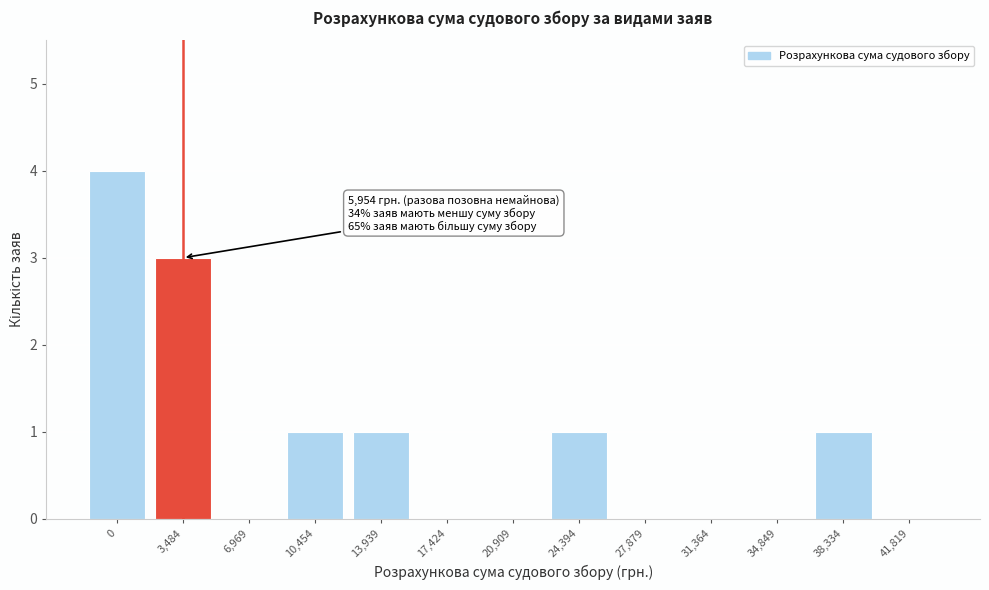

Reading left to right, what are all the values shown in this chart?

0=4	3,484=3	6,969=0	10,454=1	13,939=1	17,424=0	20,909=0	24,394=1	27,879=0	31,364=0	34,849=0	38,334=1	41,819=0